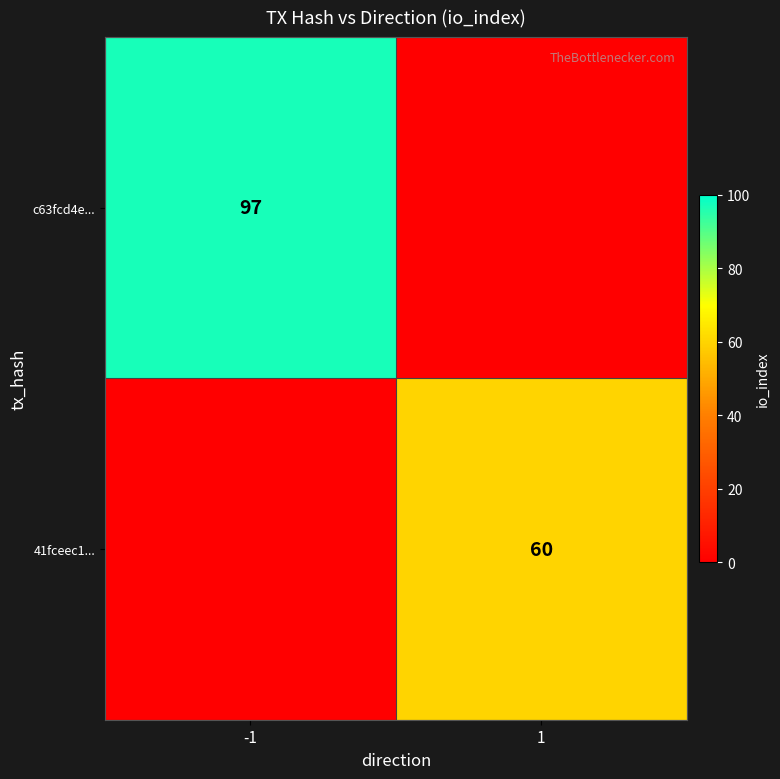

The value of 41fceec1... at 1 is 60. True or false?

True